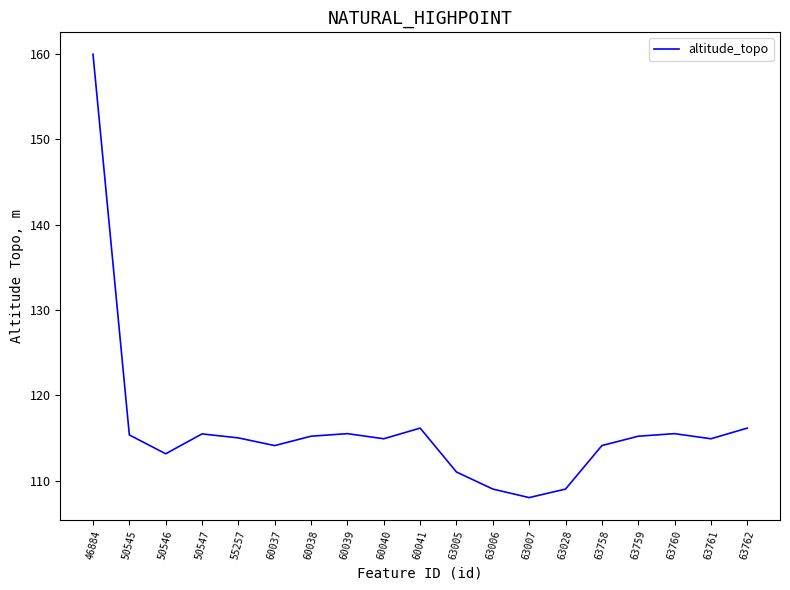

Read the value at 60038.

115.2